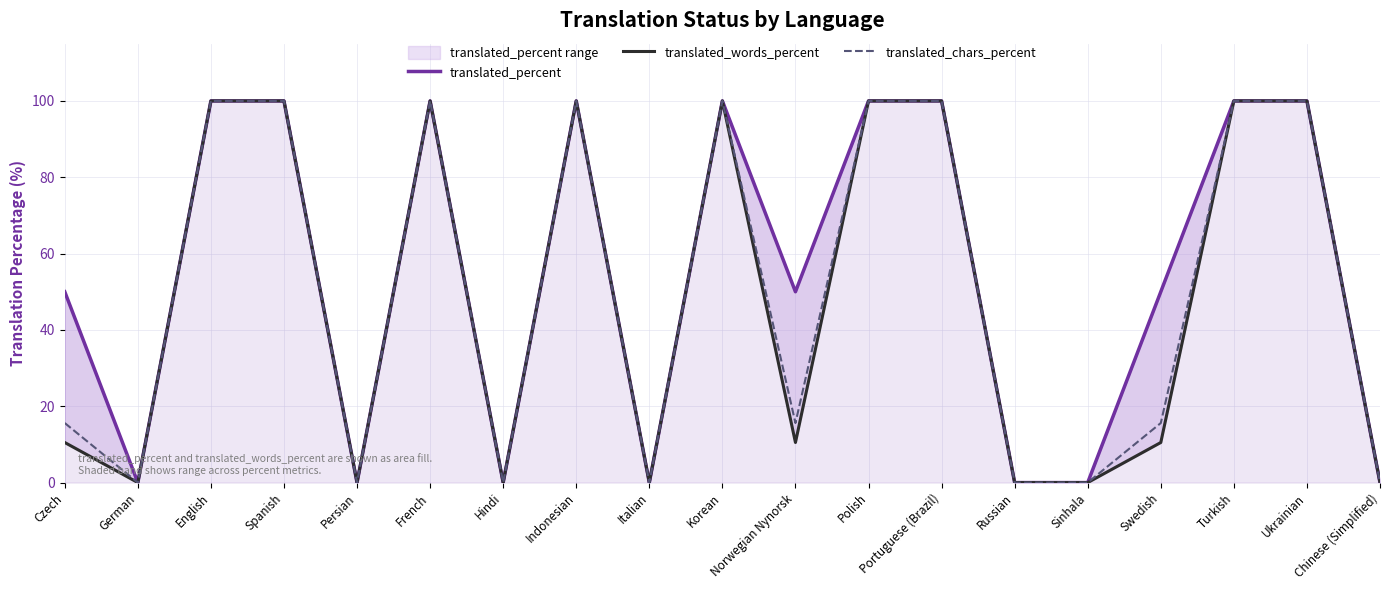

What is the maximum value for translated_chars_percent?

100.0